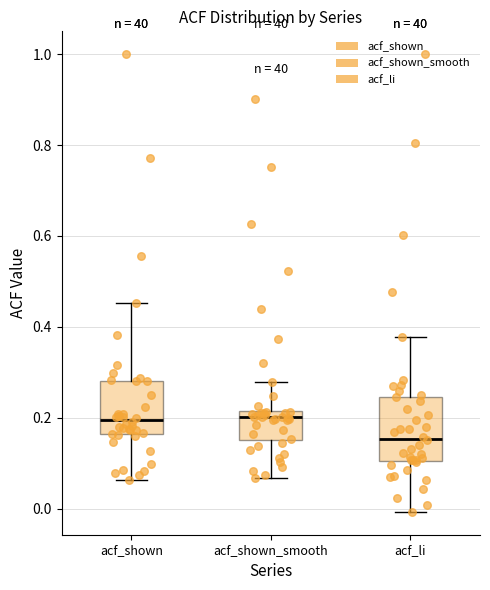

Comparing the boxes themselves (not the whiskers), which one is the tallest?

acf_li